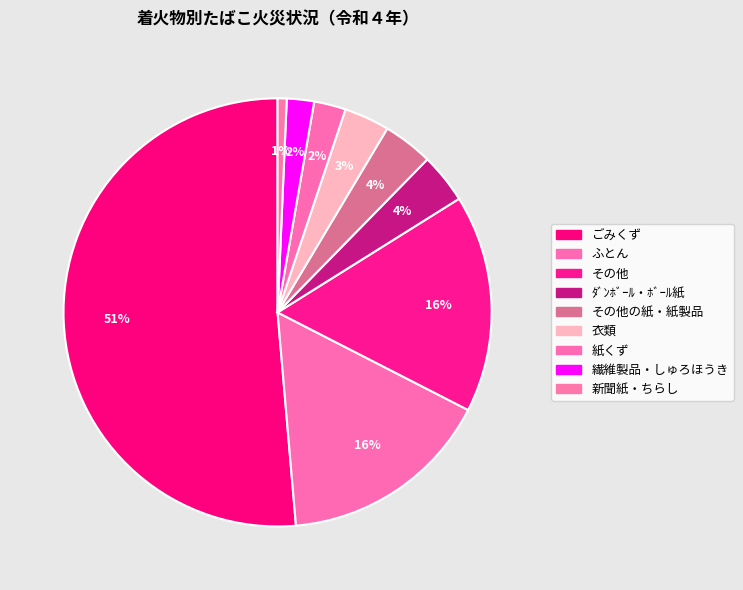

Count the number of slices in the pie.

9